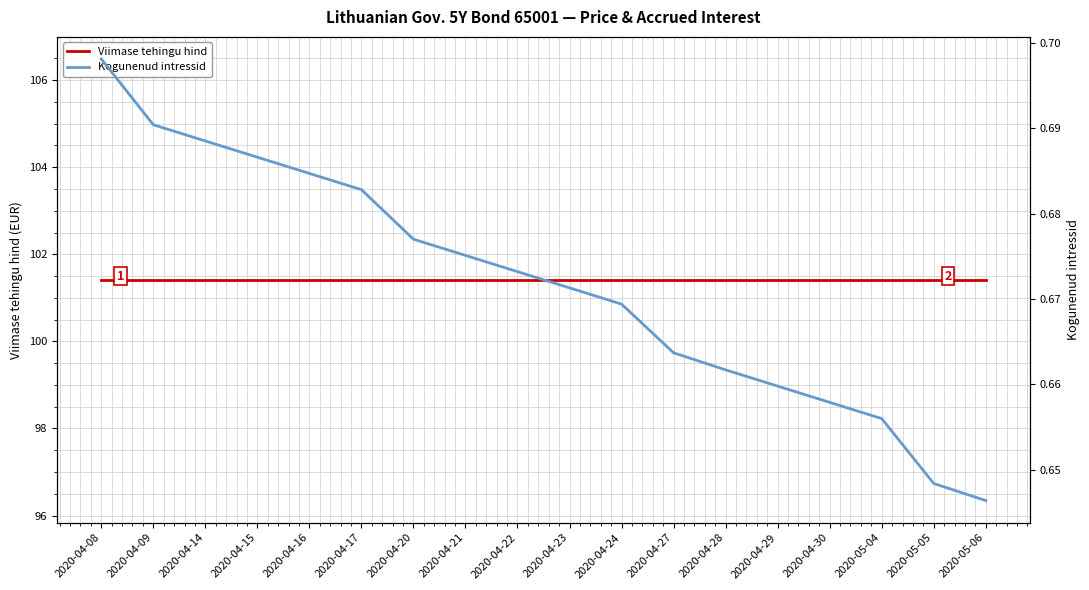

Rank the series by their average value, from lowest to highest.

Kogunenud intressid, Viimase tehingu hind